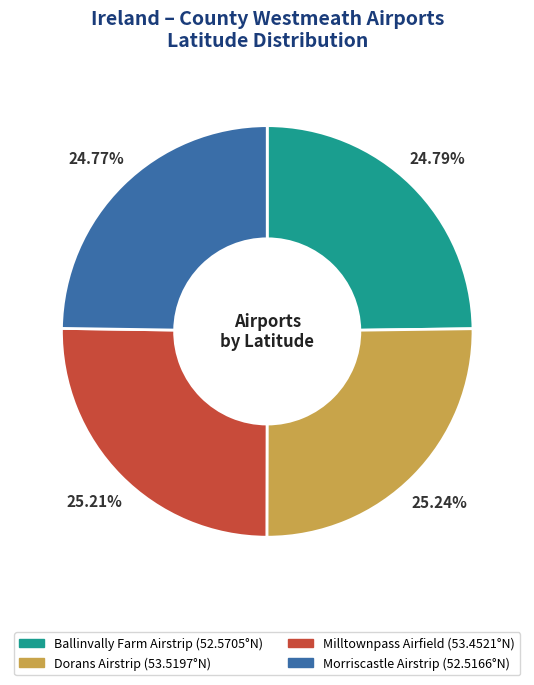

True or false: Ballinvally Farm Airstrip accounts for 13% of the total.

False